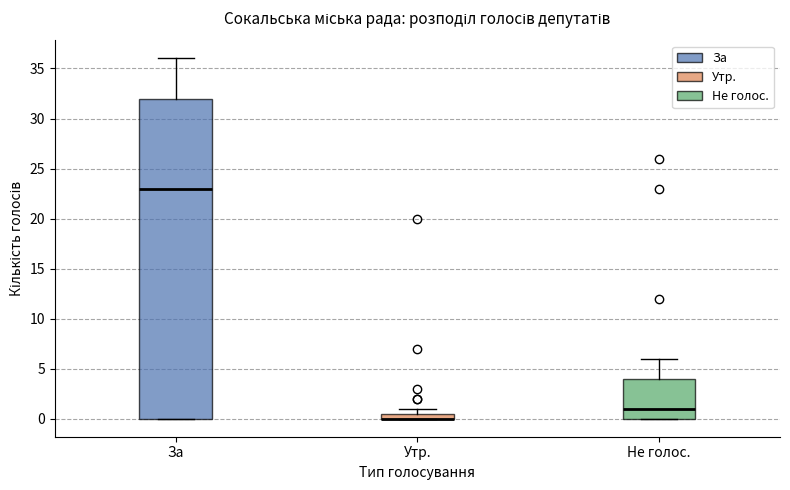

Which box is the tallest, from its lower edge to its upper edge?

За